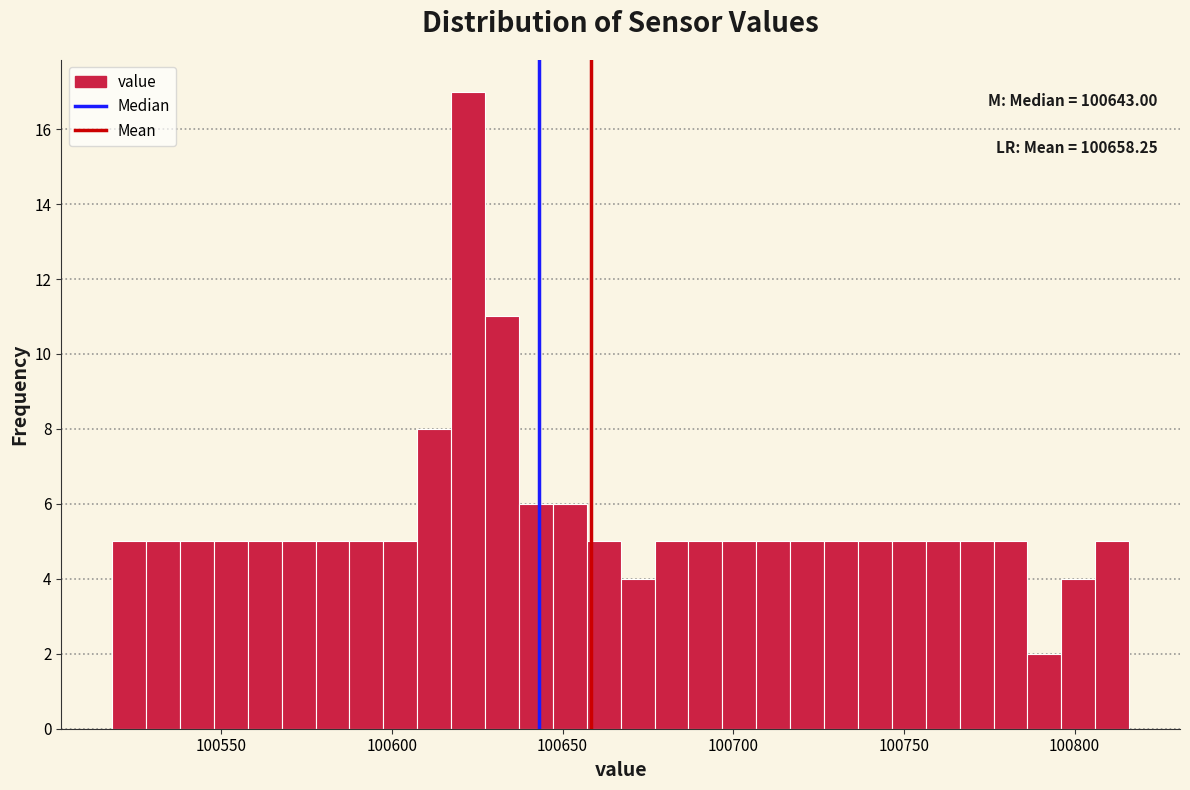

Around what value on the x-axis is the tallest bar? Give the approximate position of its centre, as read against the axis.

100620